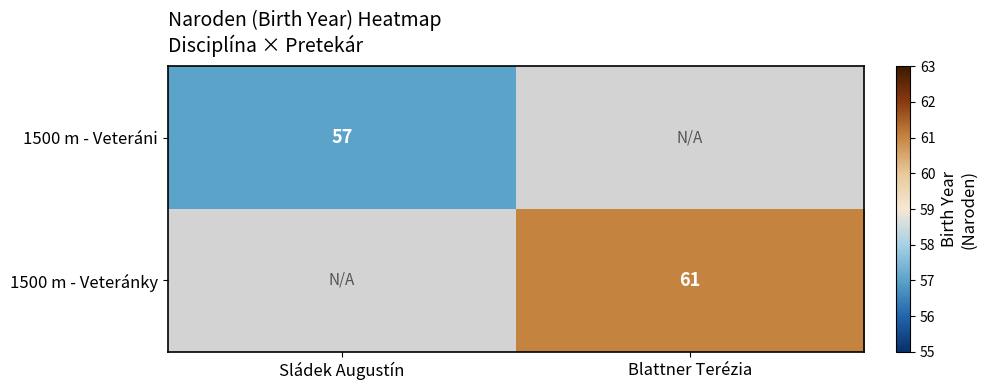

Between Blattner Terézia and Sládek Augustín, which is larger?

Sládek Augustín